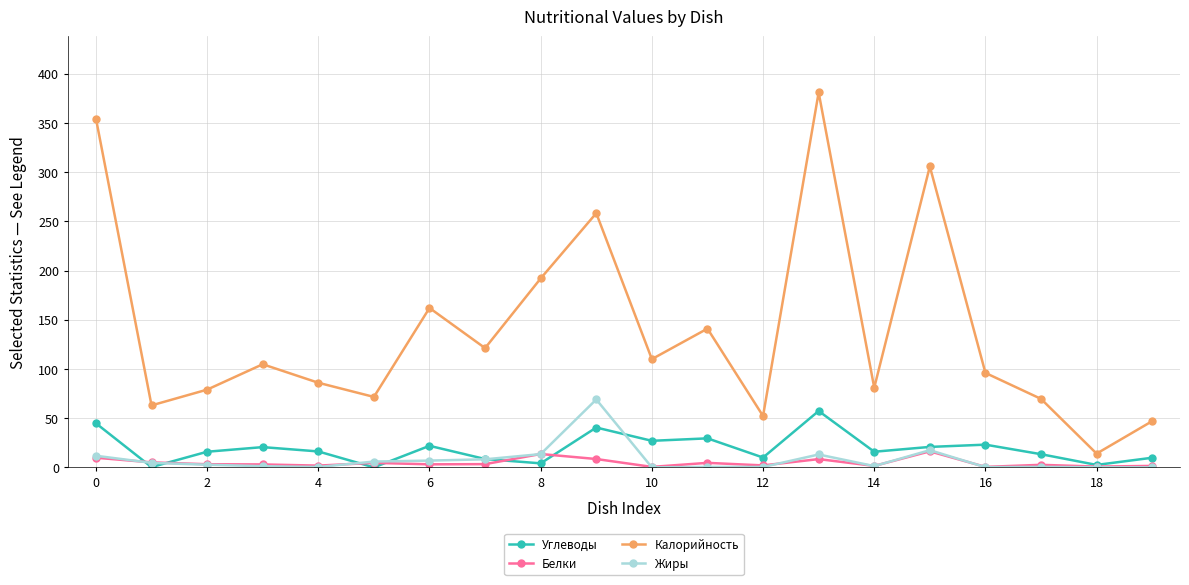

What is the difference between the maximum and minimum values in the Углеводы series?

57.3